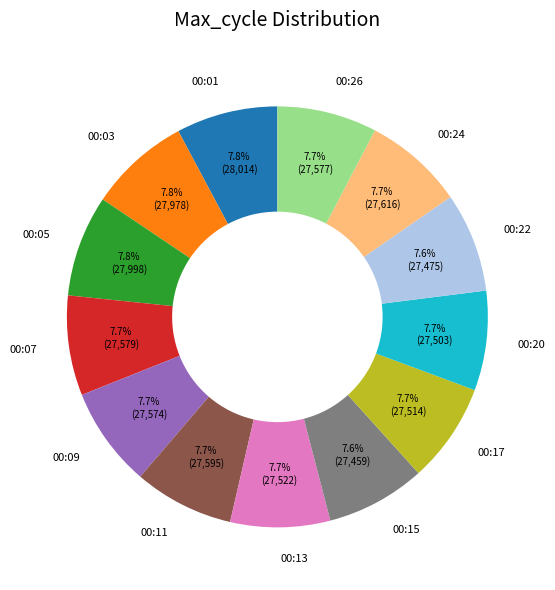

Approximately how many times larger is the value at 00:17 compared to 00:03?

1.0